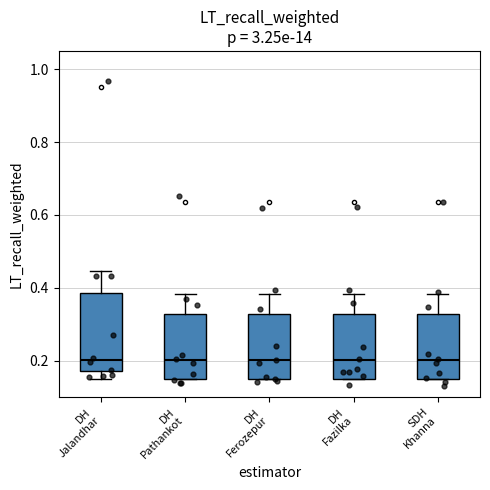

Comparing the boxes themselves (not the whiskers), which one is the tallest?

DH Jalandhar